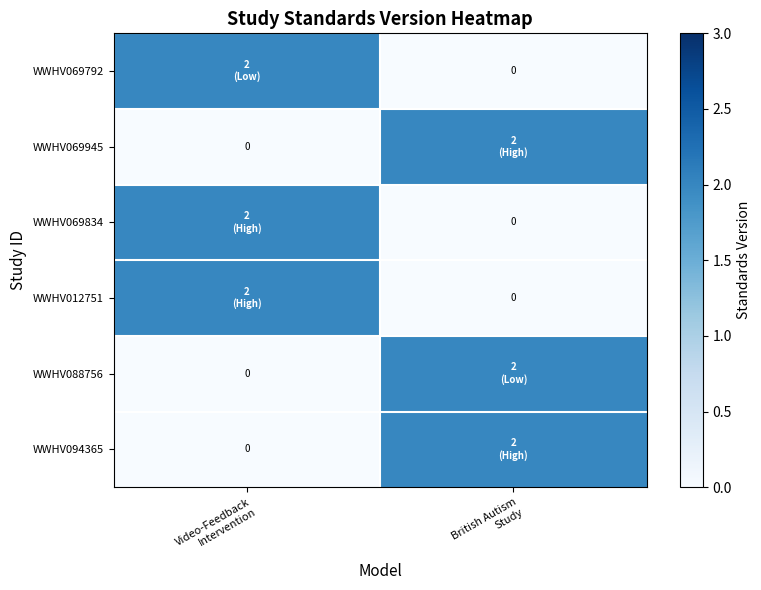

Is the value of WWHV069834 at Video-Feedback Intervention greater than the value of WWHV012751 at Video-Feedback Intervention?

No